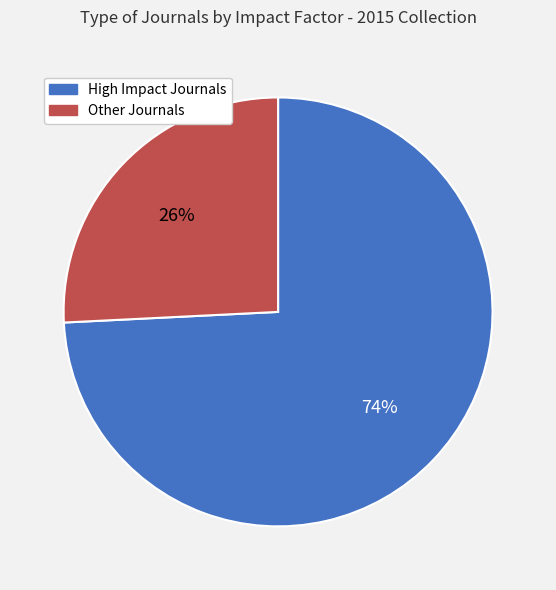

To the nearest percent, what is the difference between the largest and smallest slice percentages?

48%